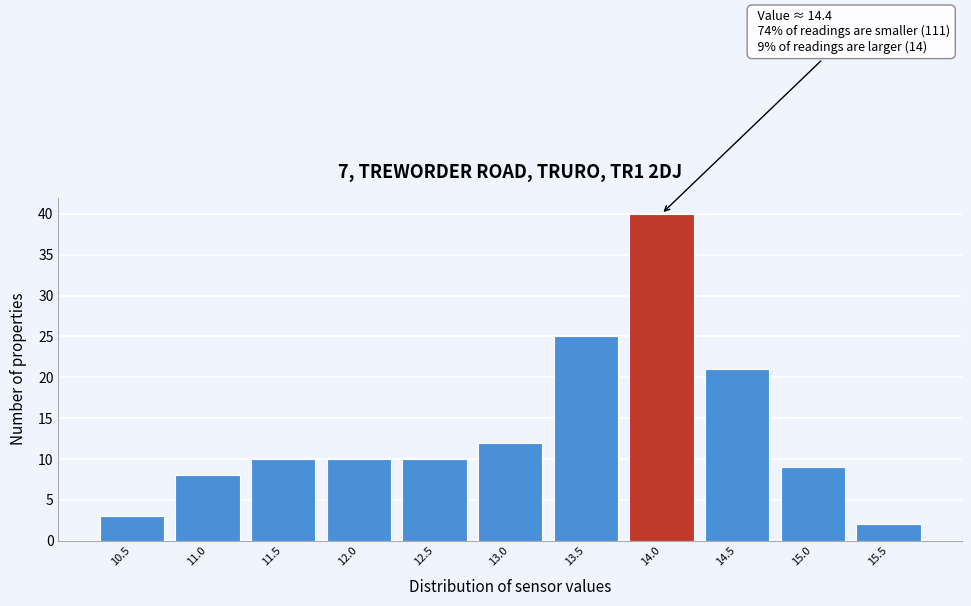

Reading left to right, list all the values displayed in this chart.

10.5=3	11.0=8	11.5=10	12.0=10	12.5=10	13.0=12	13.5=25	14.0=40	14.5=21	15.0=9	15.5=2